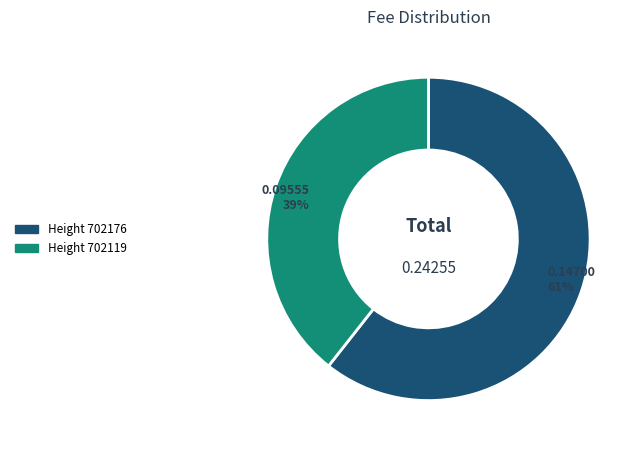

To the nearest percent, what is the average slice percentage?

50%